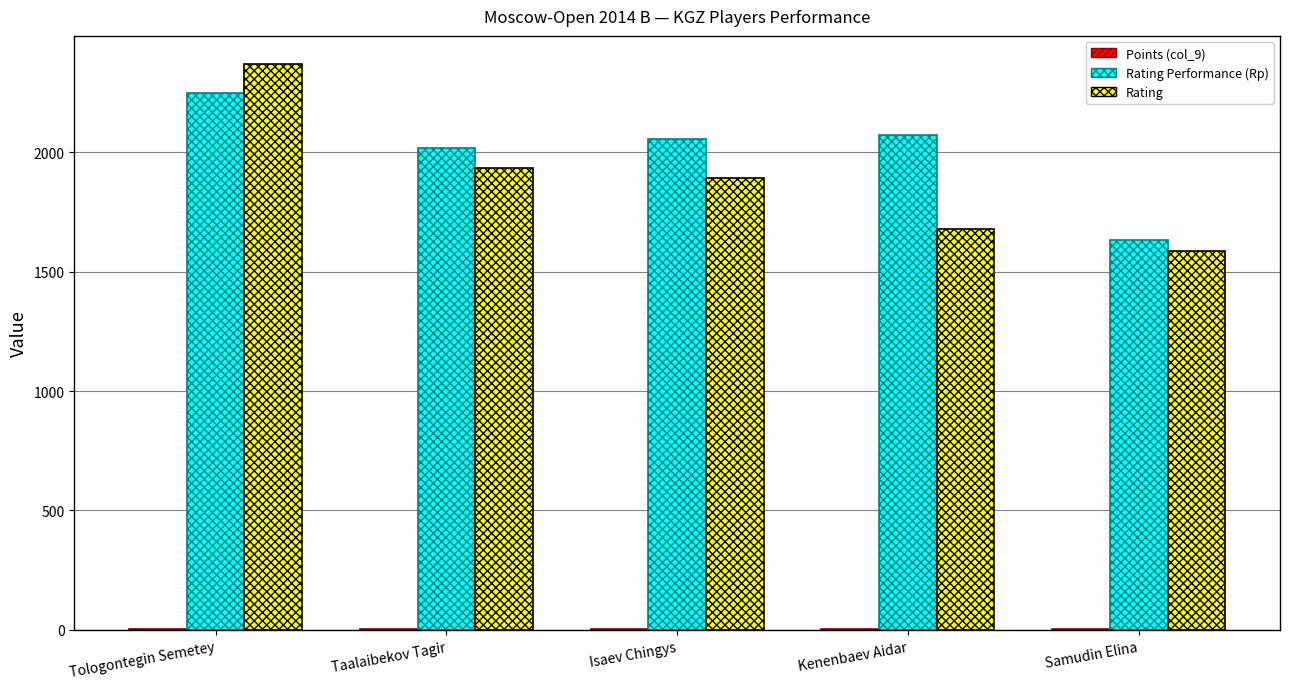

At which category is the sum across all series the highest?

Tologontegin Semetey